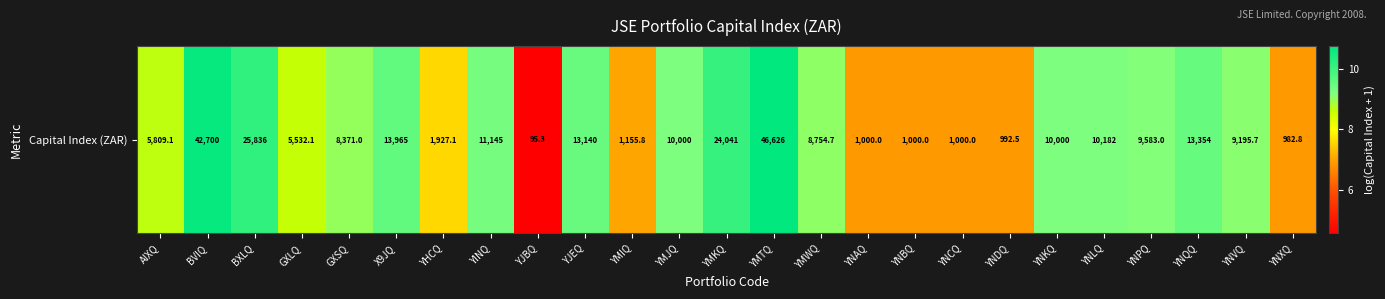

The value at YMJQ is 4.3. True or false?

False